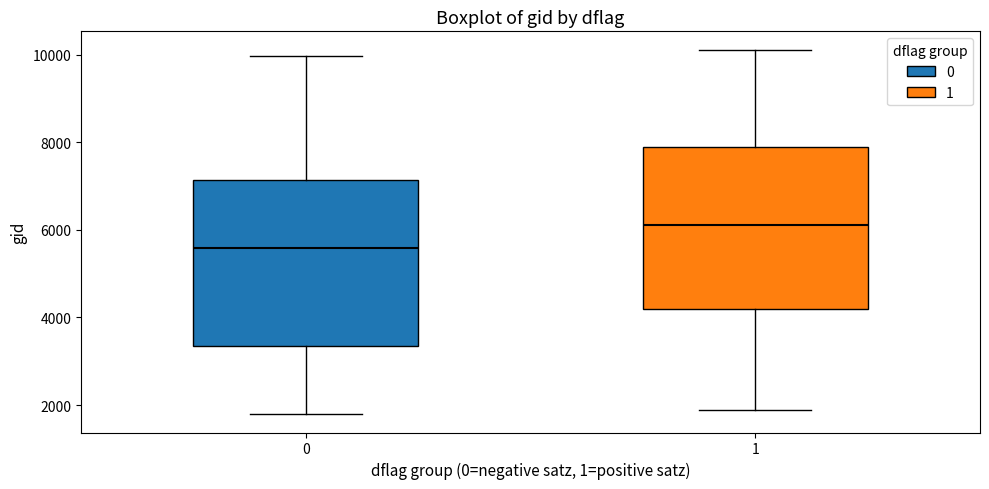

Which box has the lowest median line?

0